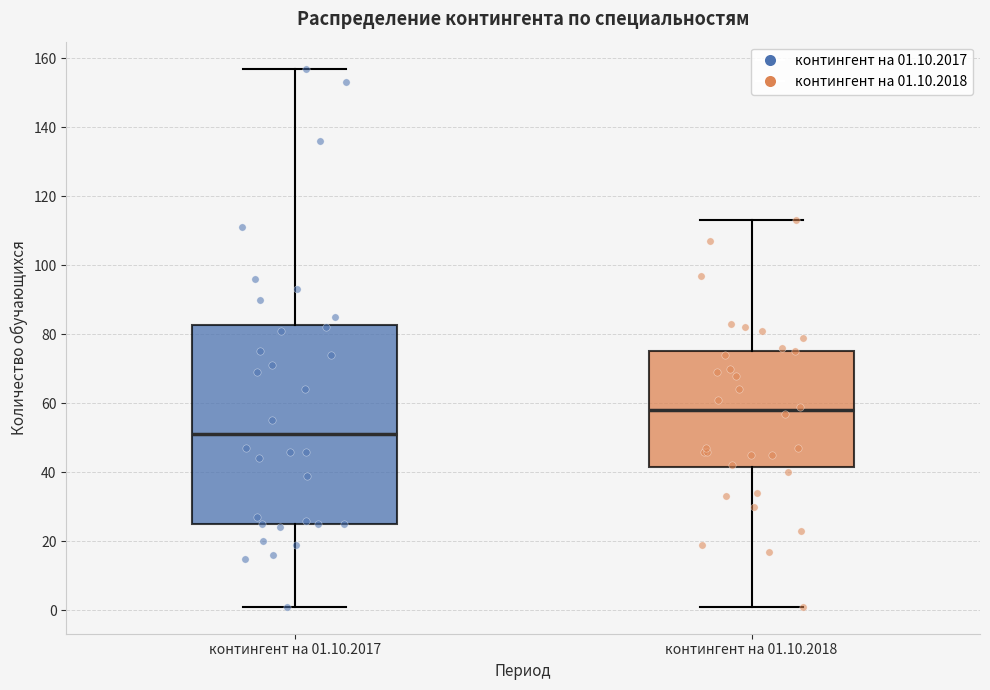

Which box's median line is the highest?

контингент на 01.10.2018